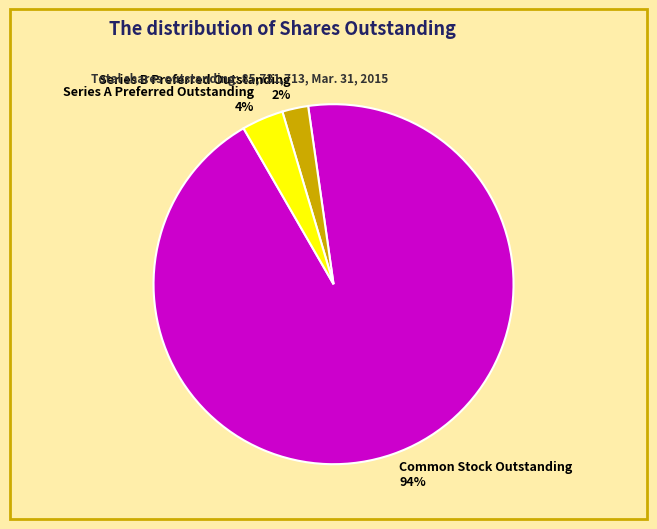

How many slices are in this pie chart?

3